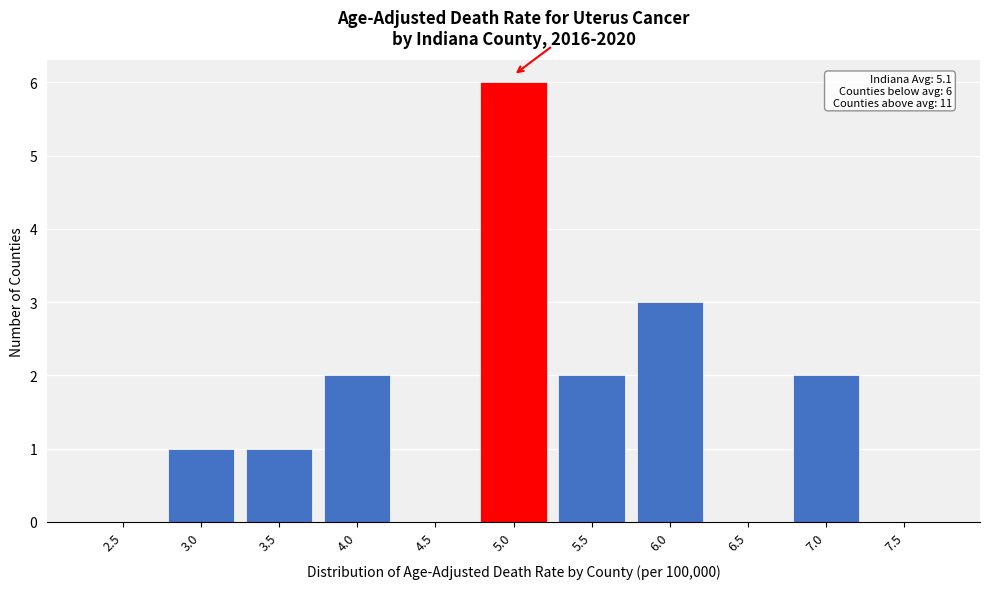

Reading left to right, what are all the values shown in this chart?

2.5=0	3.0=1	3.5=1	4.0=2	4.5=0	5.0=6	5.5=2	6.0=3	6.5=0	7.0=2	7.5=0